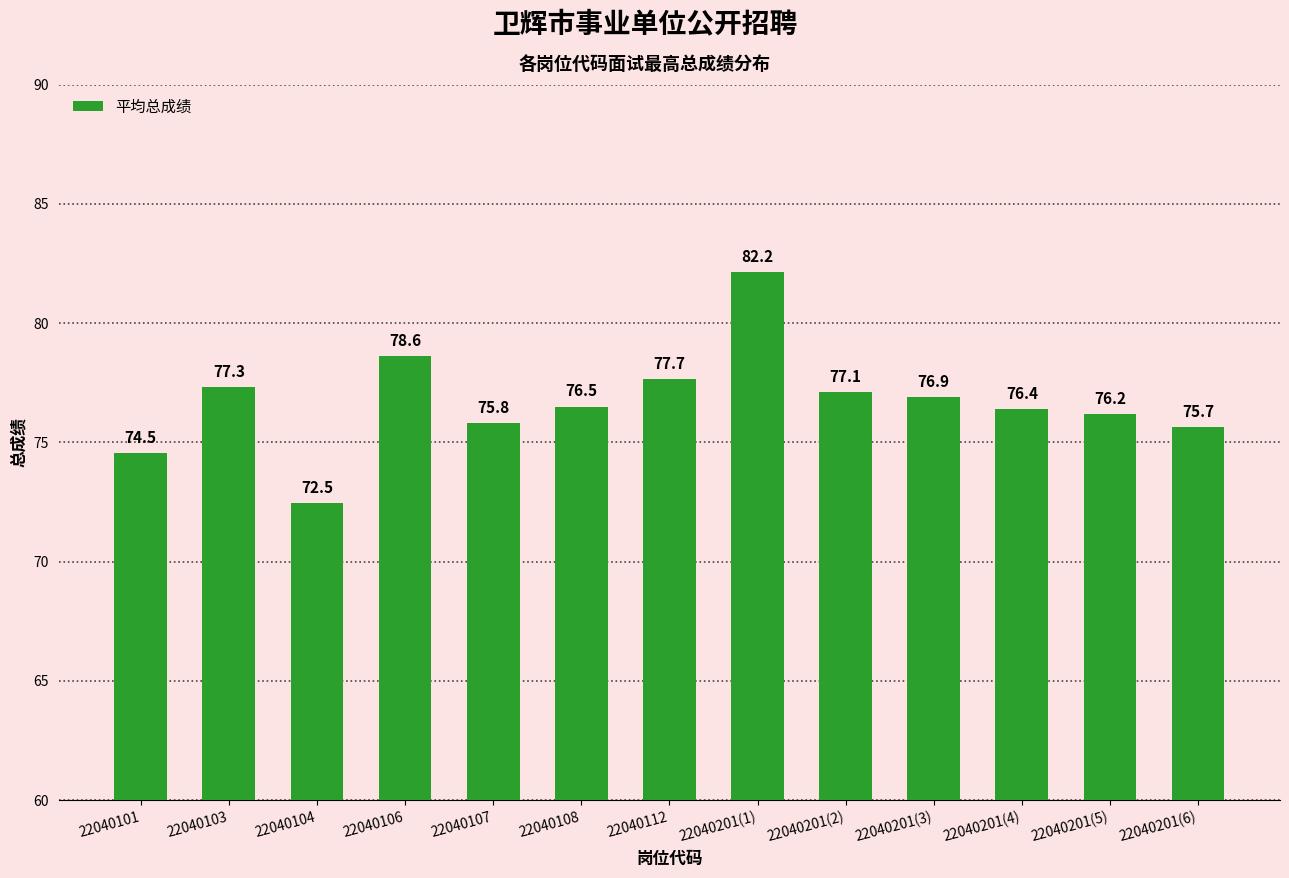

What is the label of the 7th bar from the left?

22040112